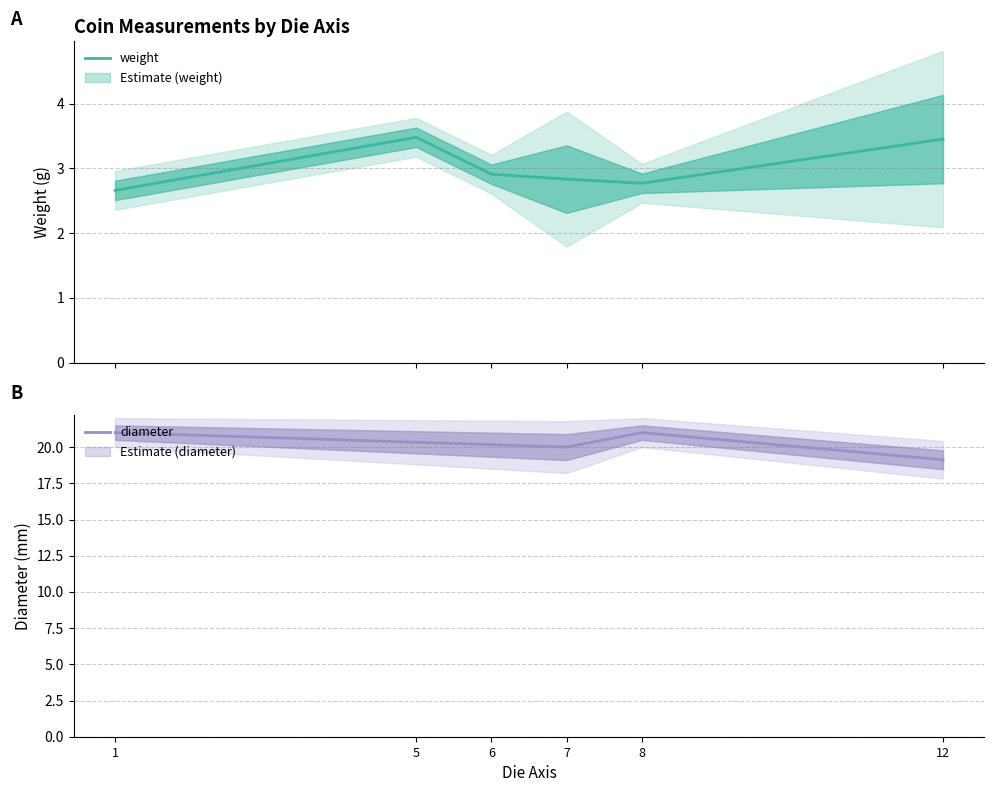

What is the minimum value for weight?

2.7